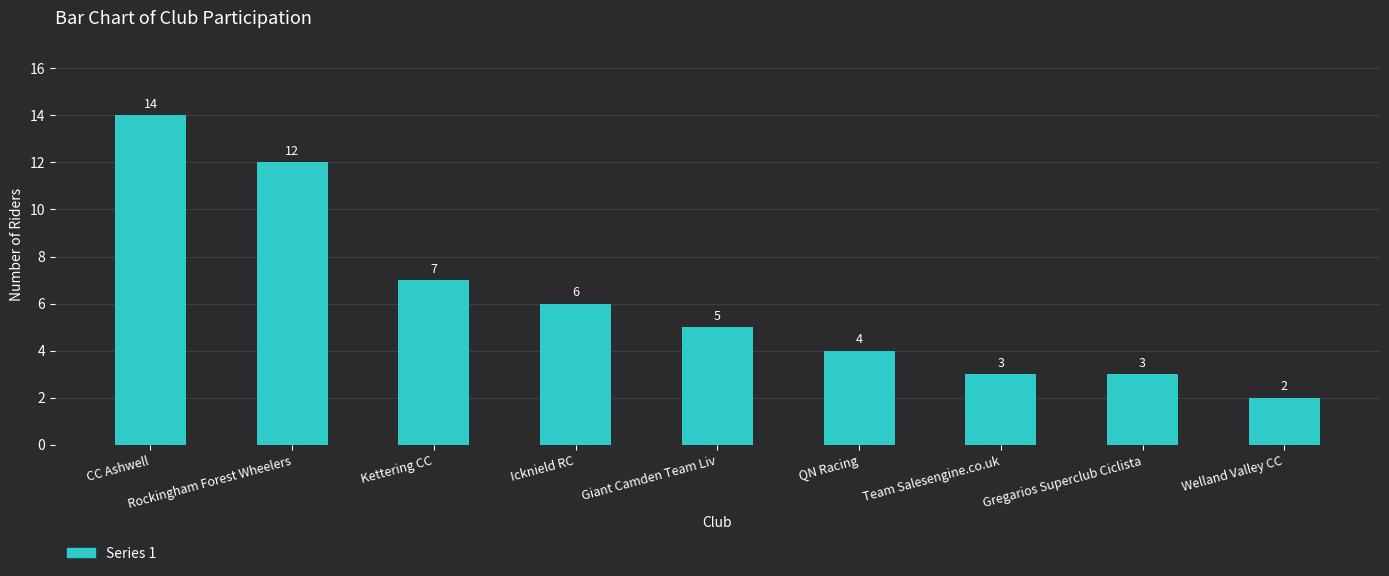

What is the label of the 6th bar from the right?

Icknield RC